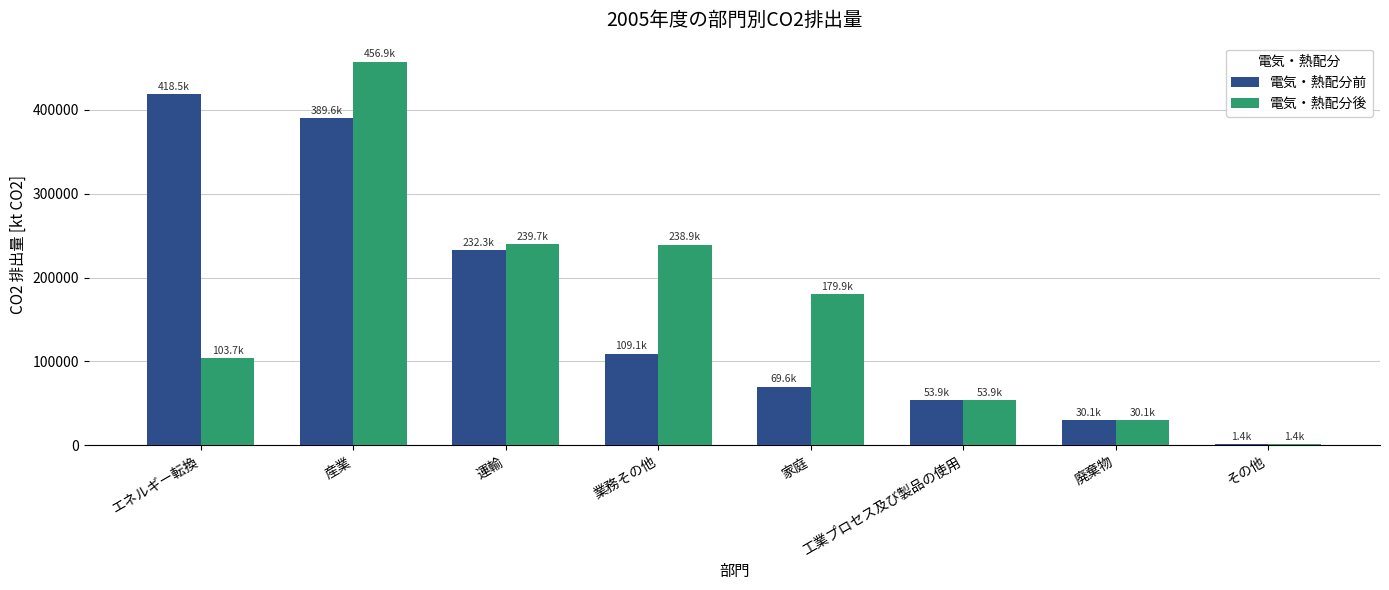

What is the sum of all 電気・熱配分後 values?

1304380.5